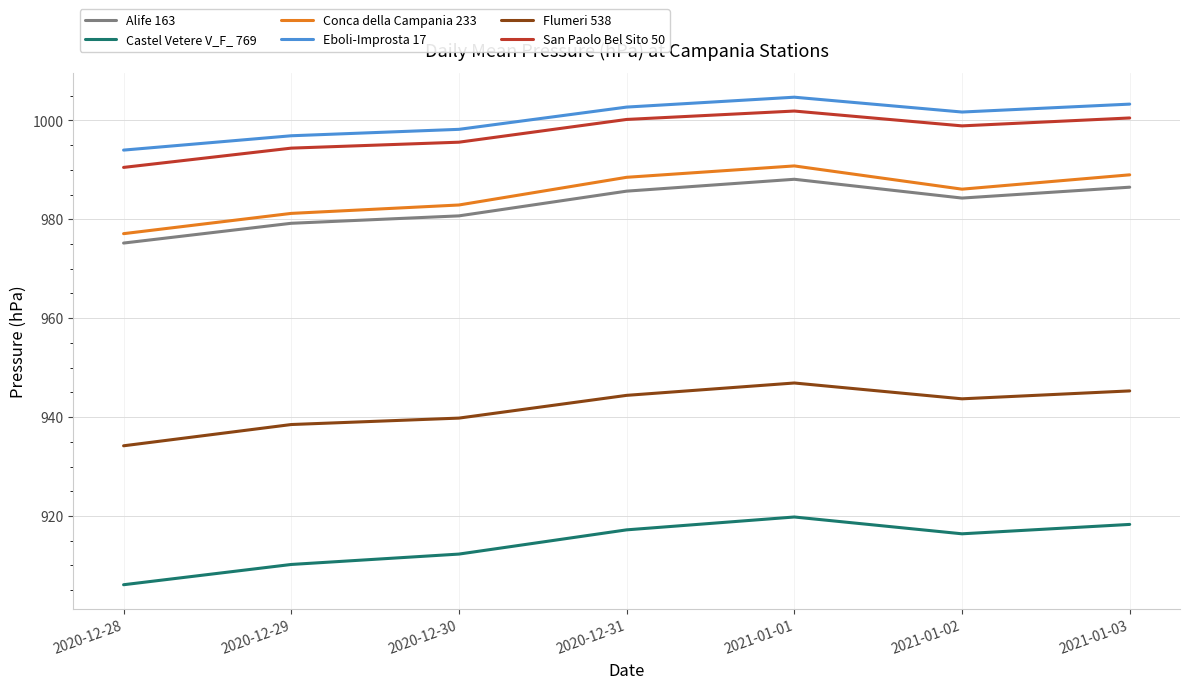

True or false: Conca della Campania 233 and San Paolo Bel Sito 50 cross at least once.

False